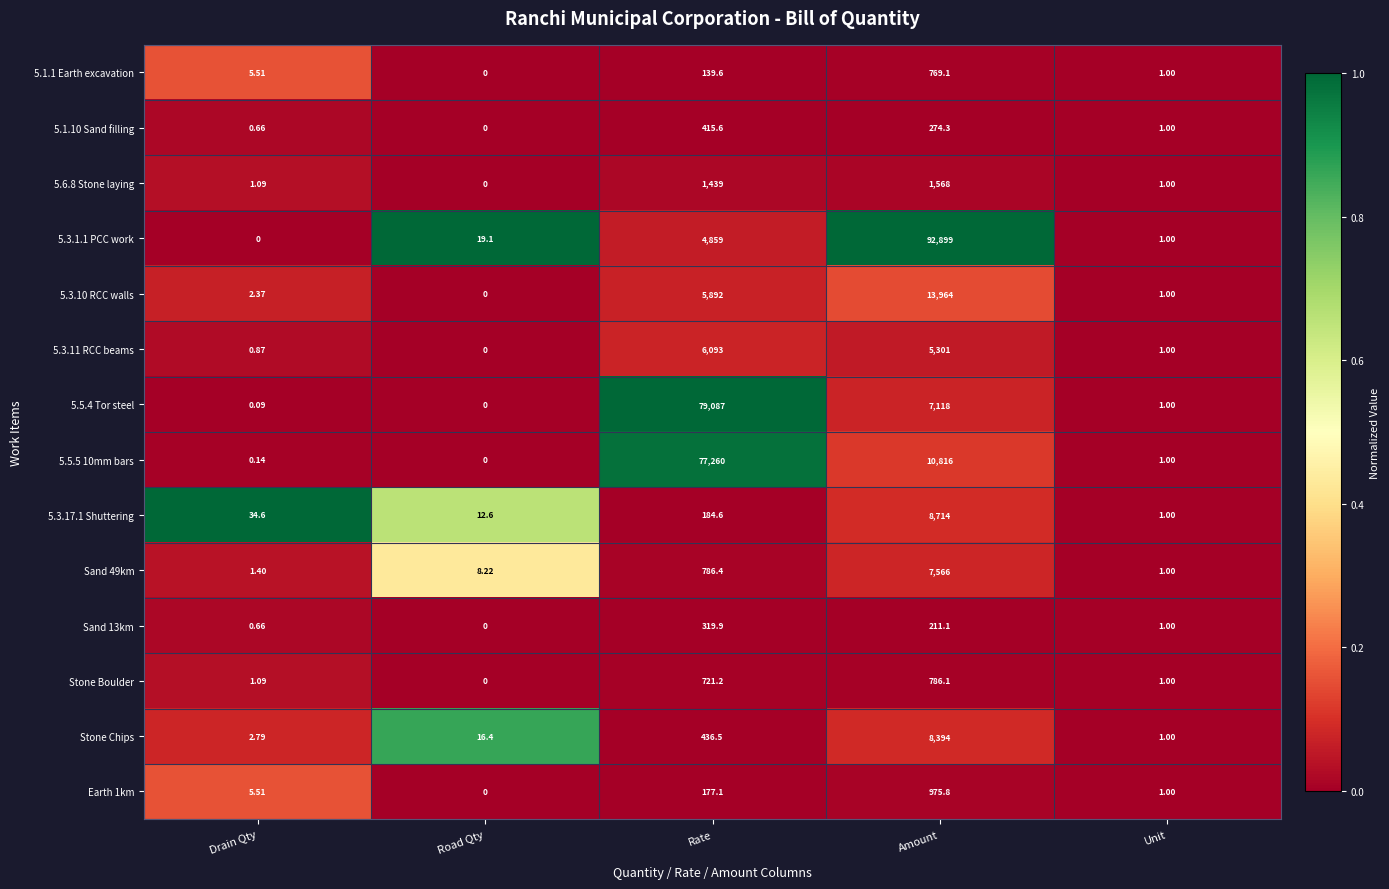

At which label does Stone Chips reach its peak?

Amount